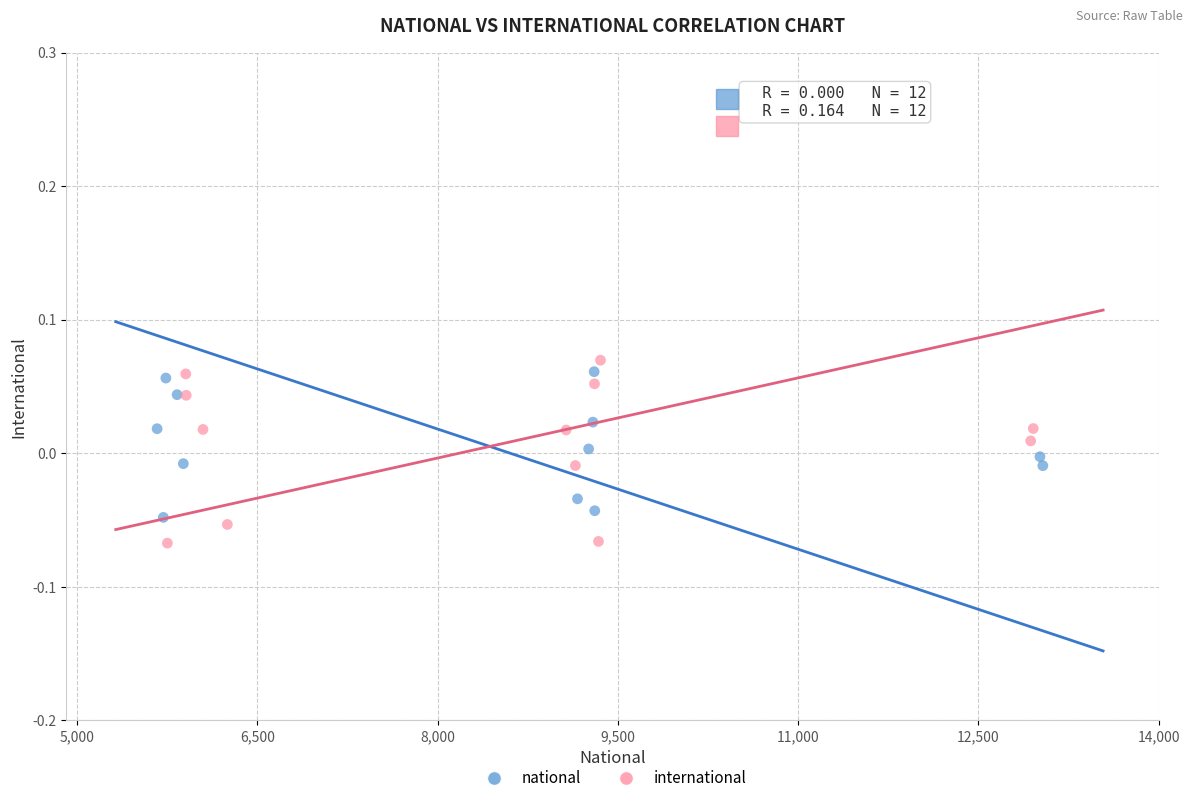

What are all the series names shown in the legend?

national, international